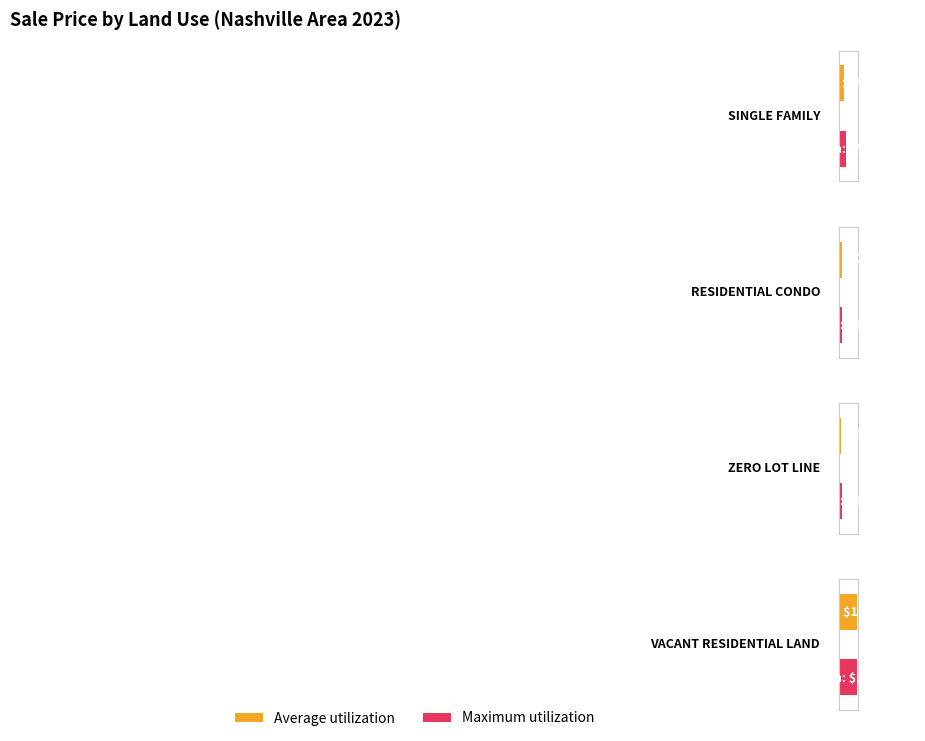

What is the spread (max minus min) of values at VACANT RESIDENTIAL LAND?

64000